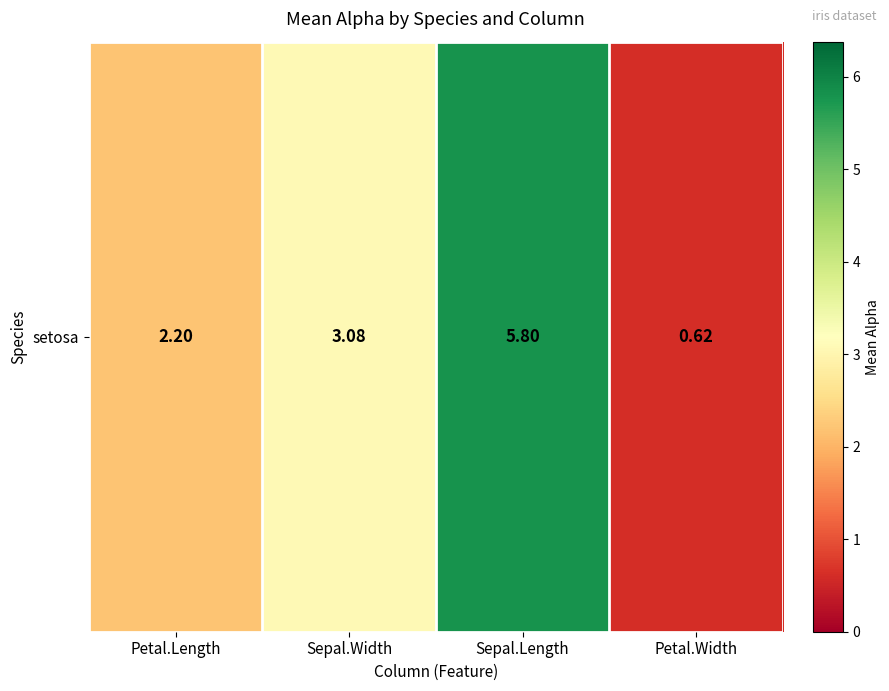

Which category has the lowest value across all series?

Petal.Width